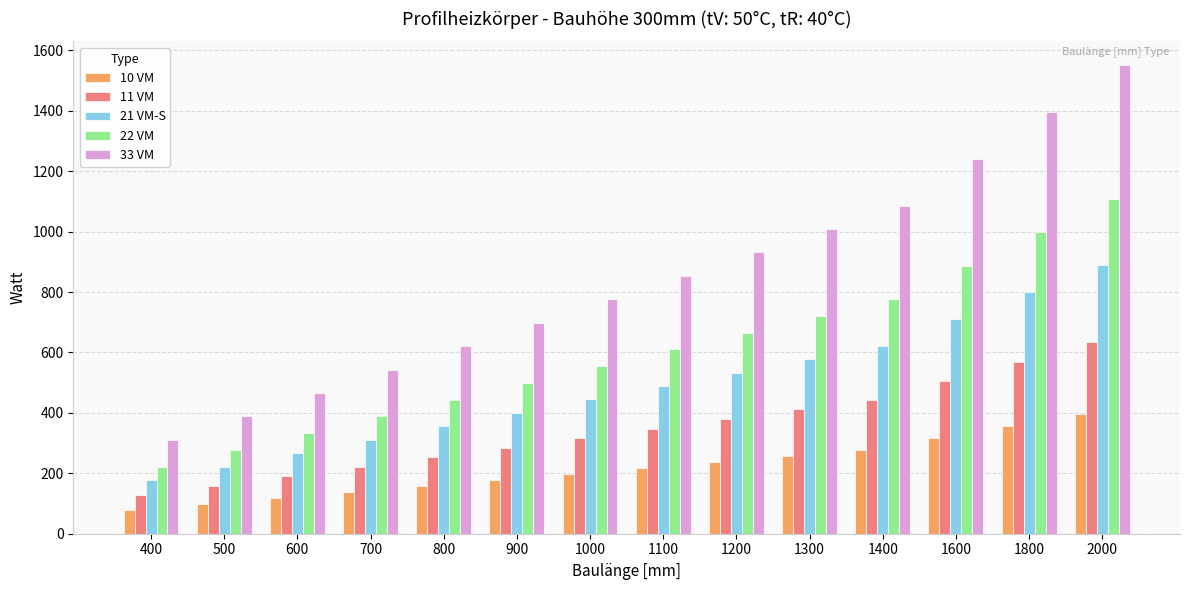

Which series changed the most between 1200 and 1800?

33 VM